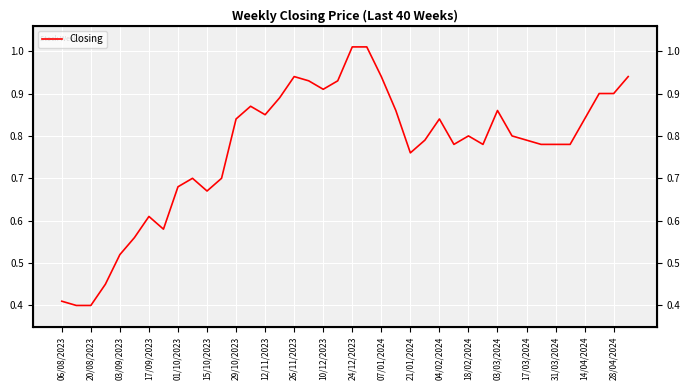

True or false: the data shows 0.9 at 39.

True